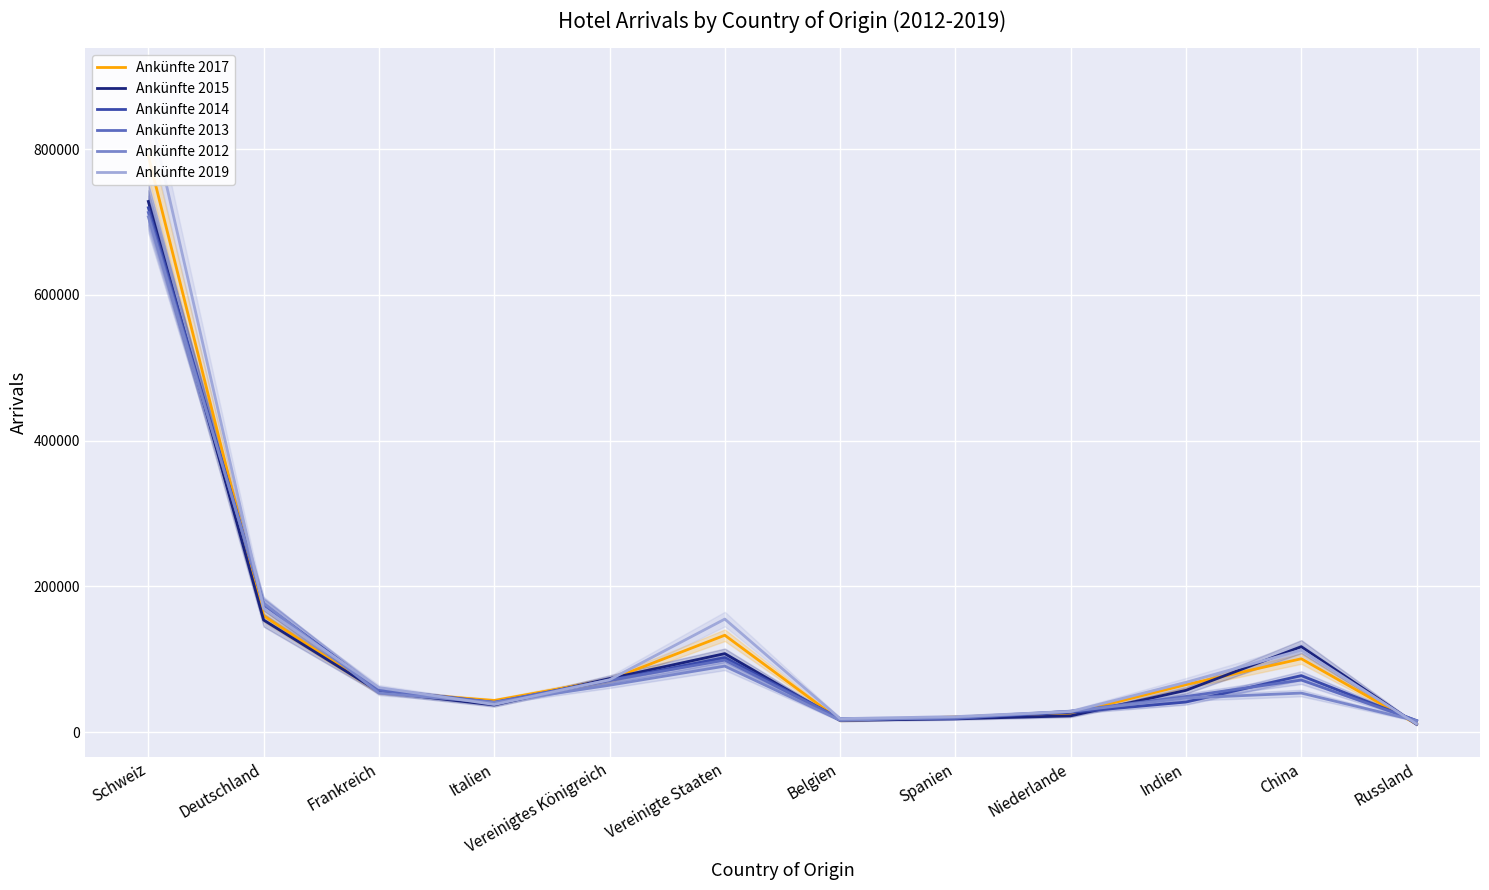

Reading right to left, extract all data points from this chart.

Ankünfte 2017: 11169	100776	65221	25766	20958	16132	133021	71939	43498	55610	159740	790583
Ankünfte 2015: 10747	117336	57453	22404	18457	16134	107790	73545	37304	55590	153864	728111
Ankünfte 2014: 15535	77630	41372	27176	19275	18563	102392	71333	40691	58751	175382	719538
Ankünfte 2013: 16023	71566	48990	28772	18921	18421	98876	71183	41138	57609	175096	713002
Ankünfte 2012: 15591	53688	46891	28499	20464	16212	90646	64430	40604	53692	177036	707020
Ankünfte 2019: 11202	112703	68380	28397	21337	18614	155178	71916	37979	61225	169789	858811